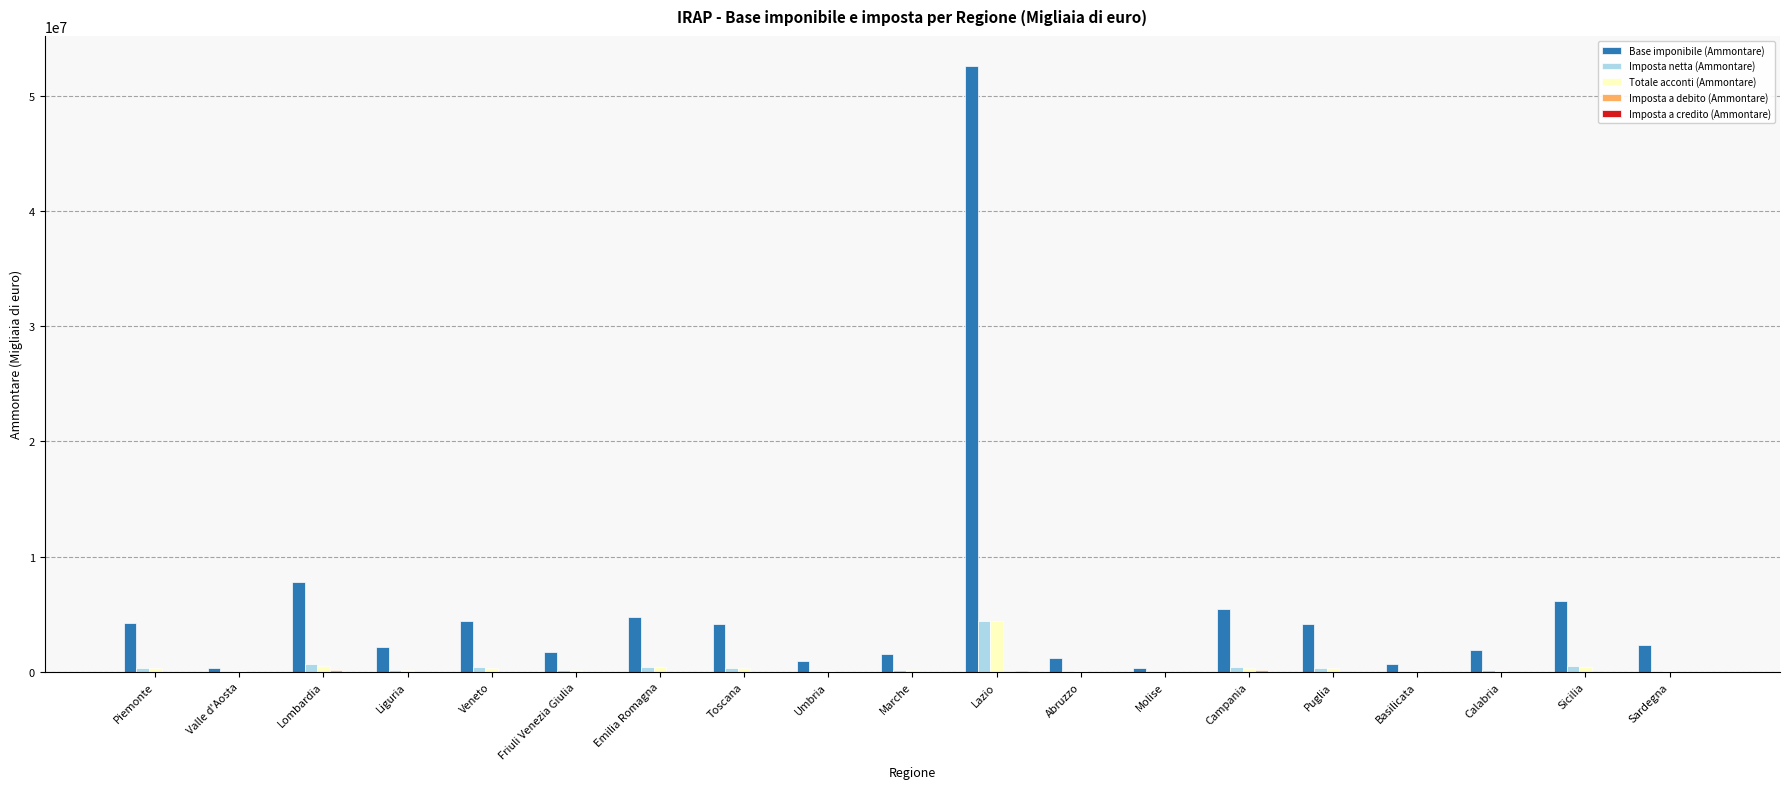

What is the highest value of the Base imponibile (Ammontare) series?

52587553